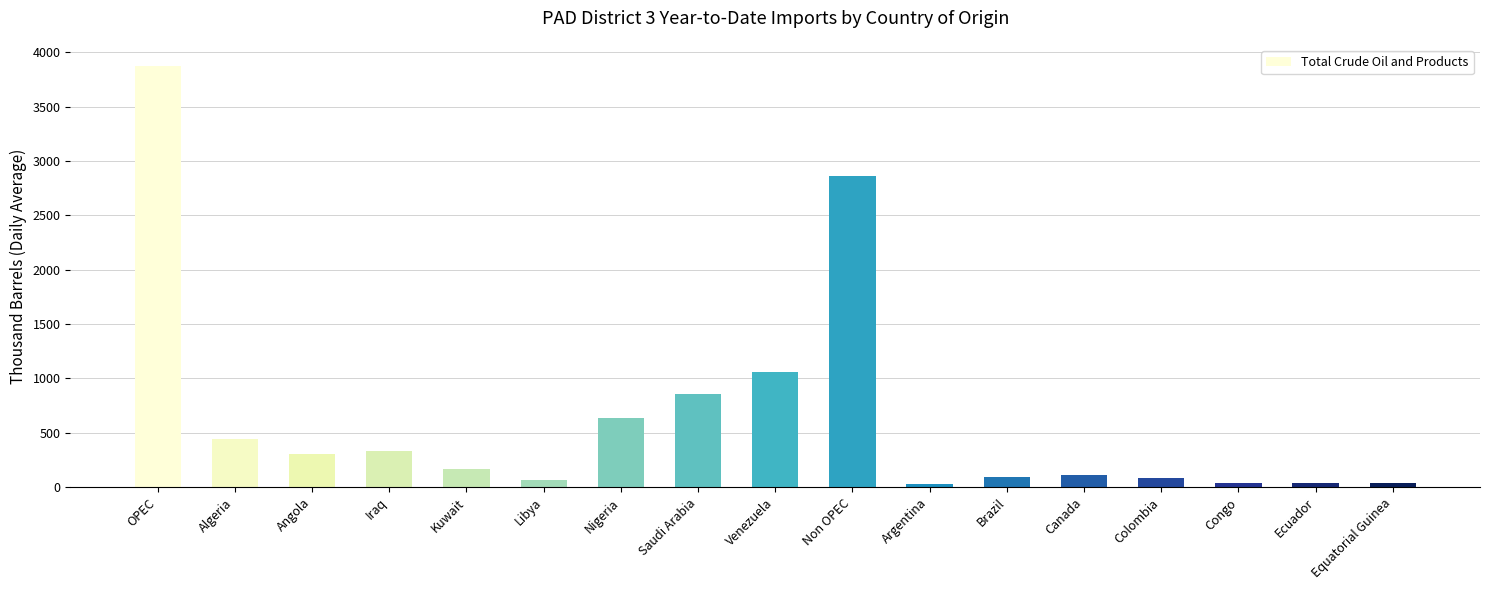

How many bars are there in total?

17